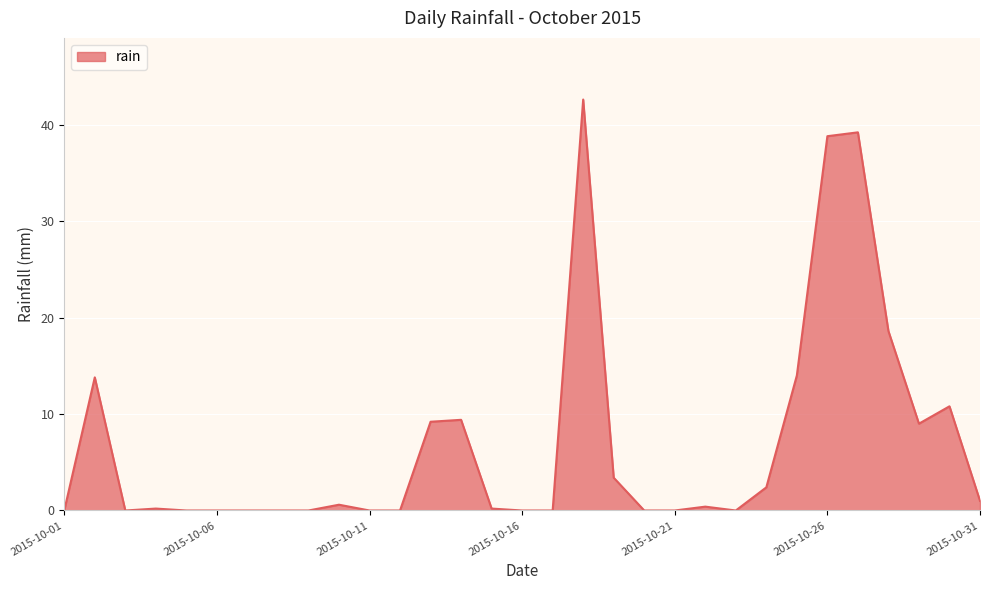

What is the maximum value shown in the chart?

42.6